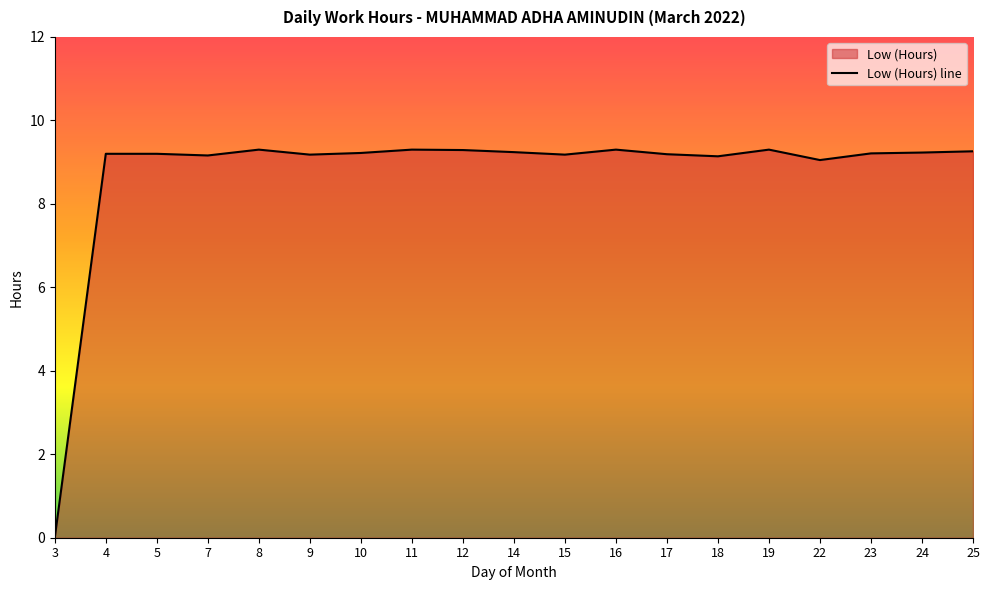

The chart shows a value of 9.3 at 8. True or false?

True